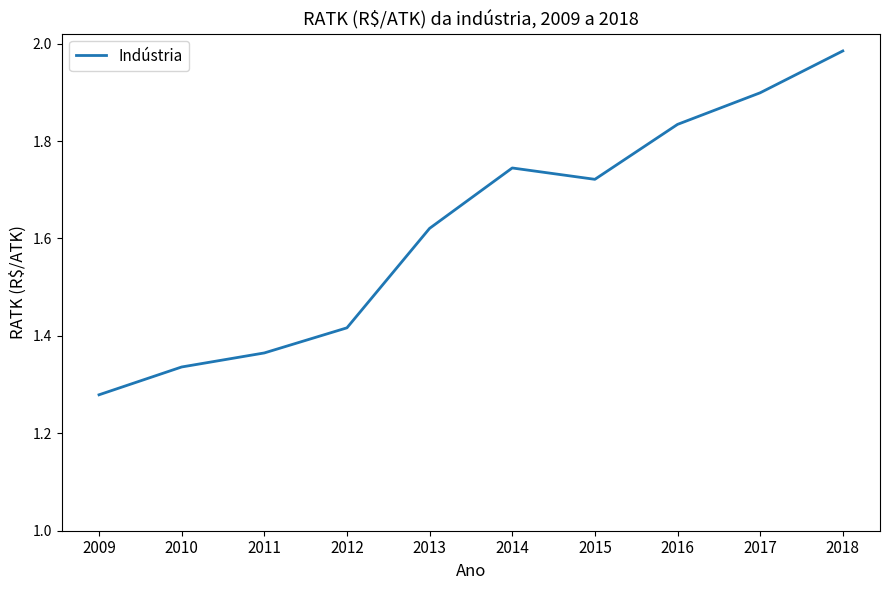

What is the change in value from 2012 to 2016?

+0.4